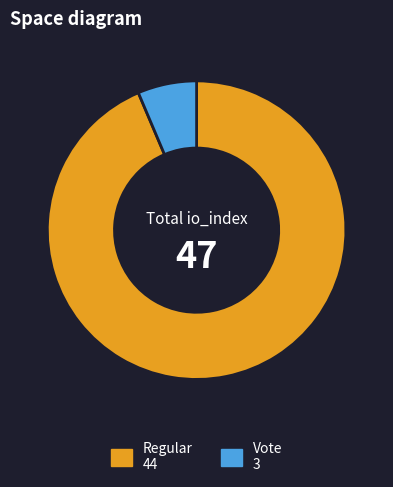

Is there a majority slice in this chart?

Yes